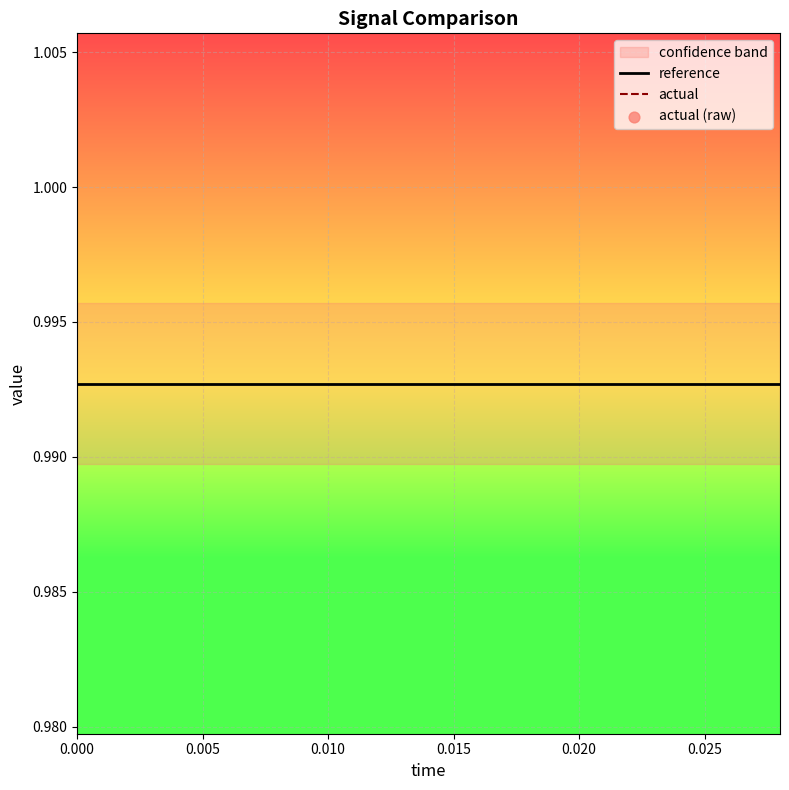

At how many categories does at least one series exceed 0?

15